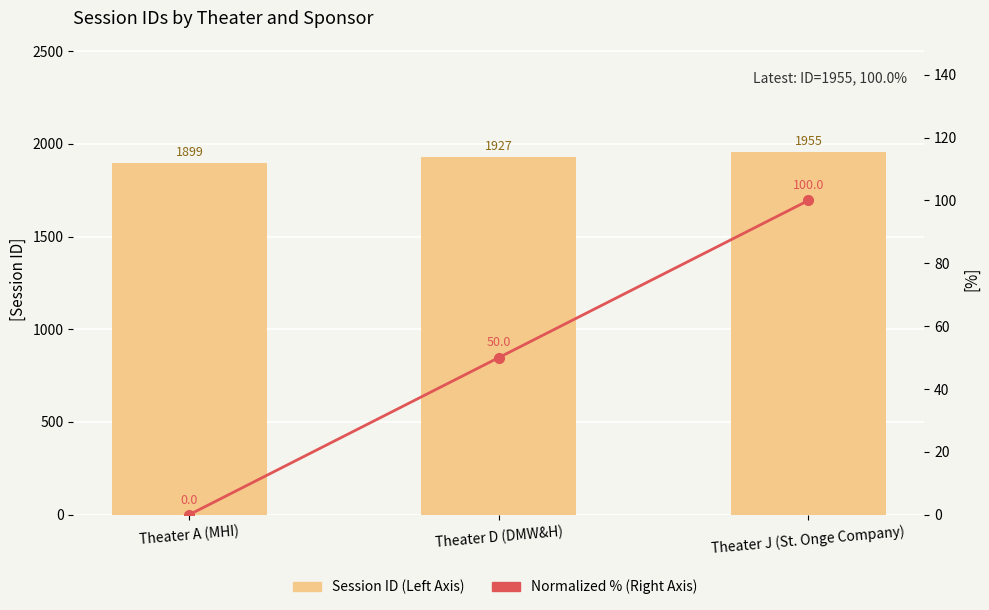

Which series changed the most between Theater D (DMW&H) and Theater J (St. Onge Company)?

Normalized % (Right Axis)